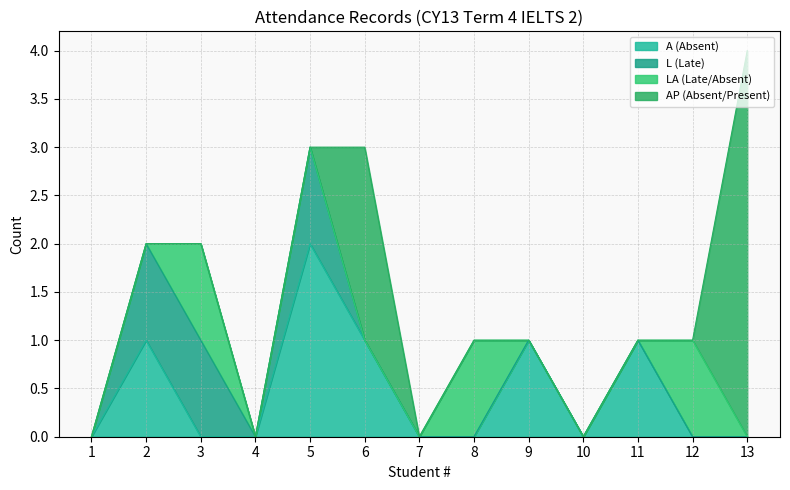

How many intersections are there between AP (Absent/Present) and LA (Late/Absent)?

1